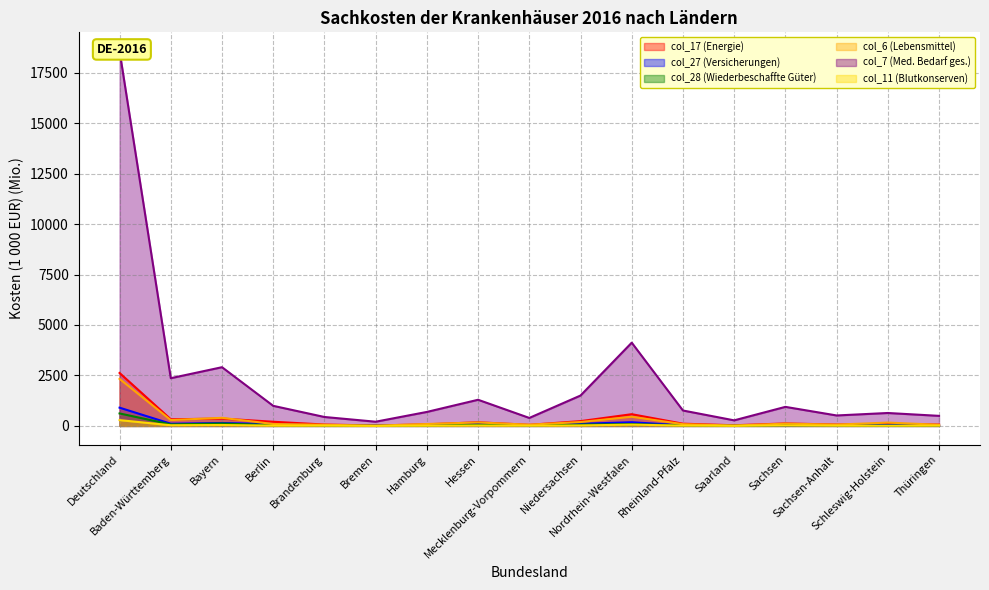

Is the value of col_27 (Versicherungen) at Schleswig-Holstein greater than the value of col_17 (Energie) at Sachsen-Anhalt?

No